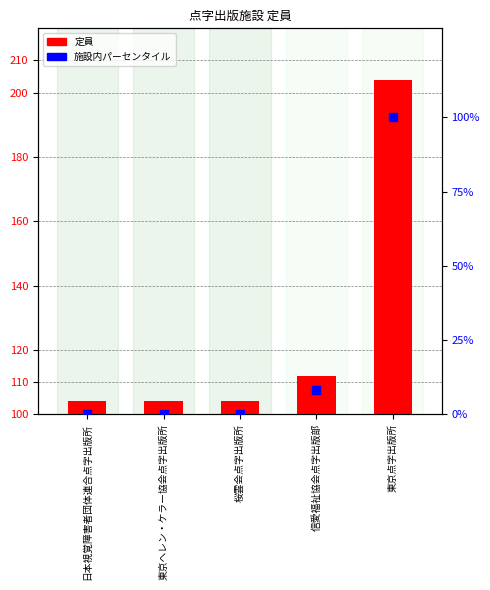

Between 桜雲会点字出版所 and 東京ヘレン・ケラー協会点字出版所, which is larger?

桜雲会点字出版所